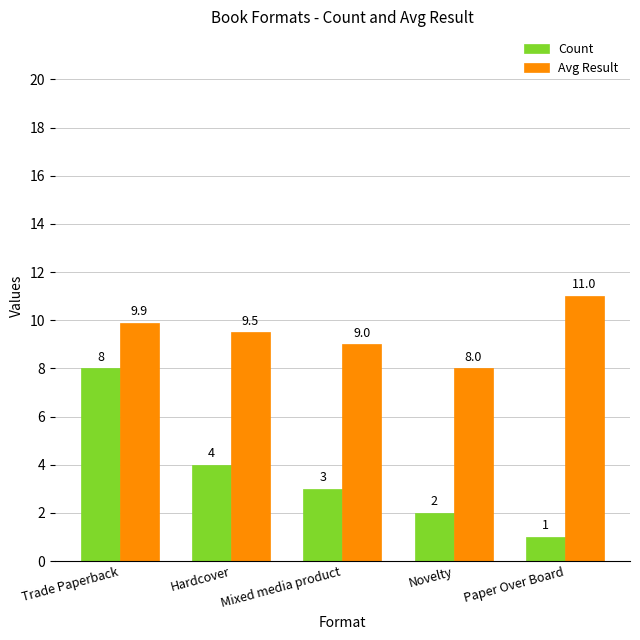

What is the average value of the Avg Result series?

9.5